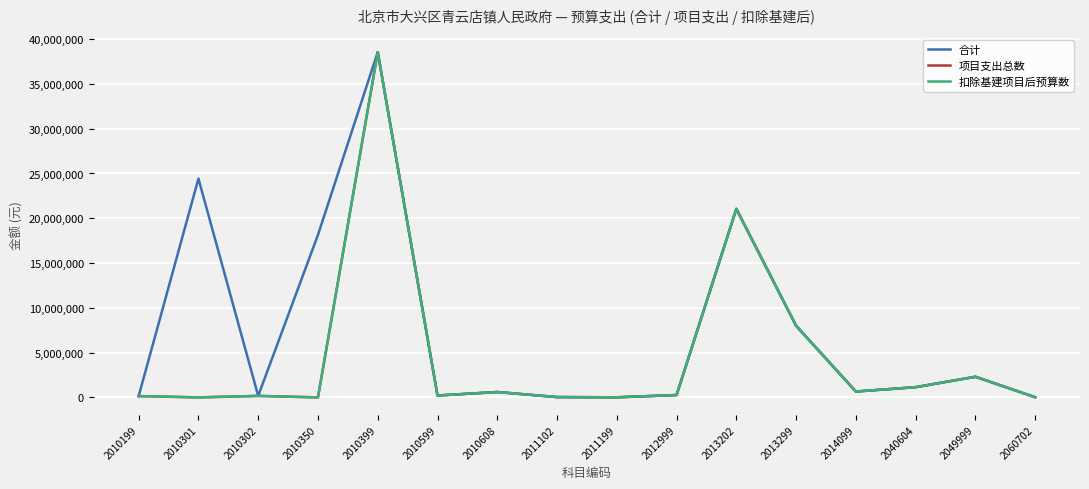

The value of 合计 at 2012999 is 165022.9. True or false?

False